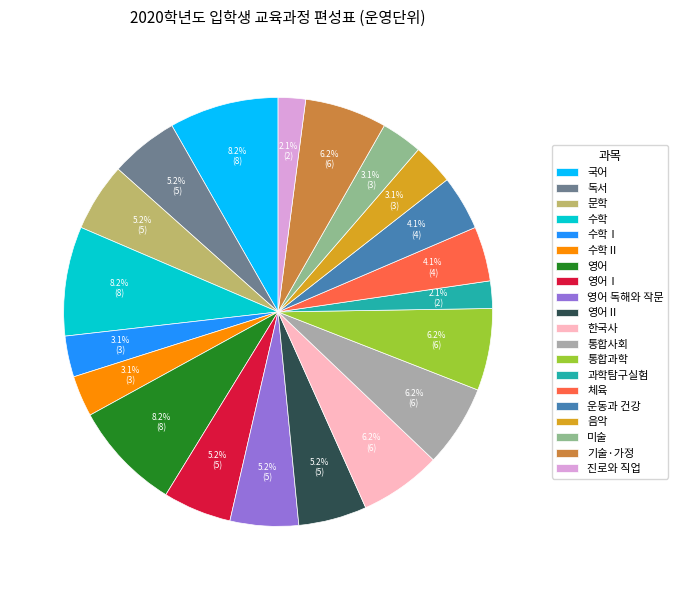

What is the ratio of the value at 운동과 건강 to the value at 음악?

1.3